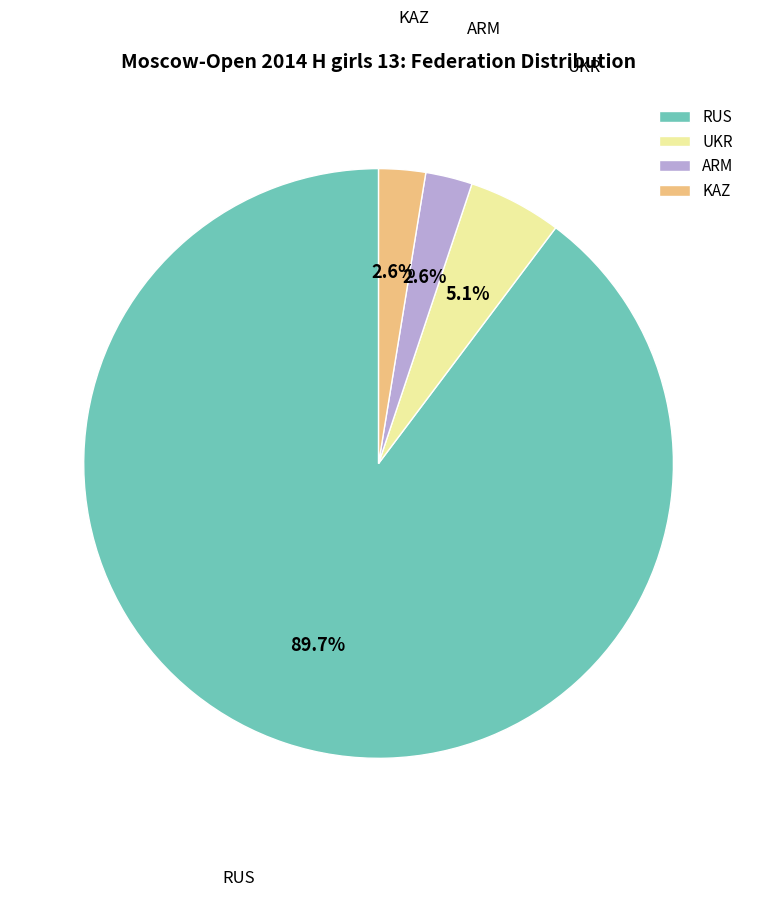

Is it true that ARM is 3% of the pie?

True